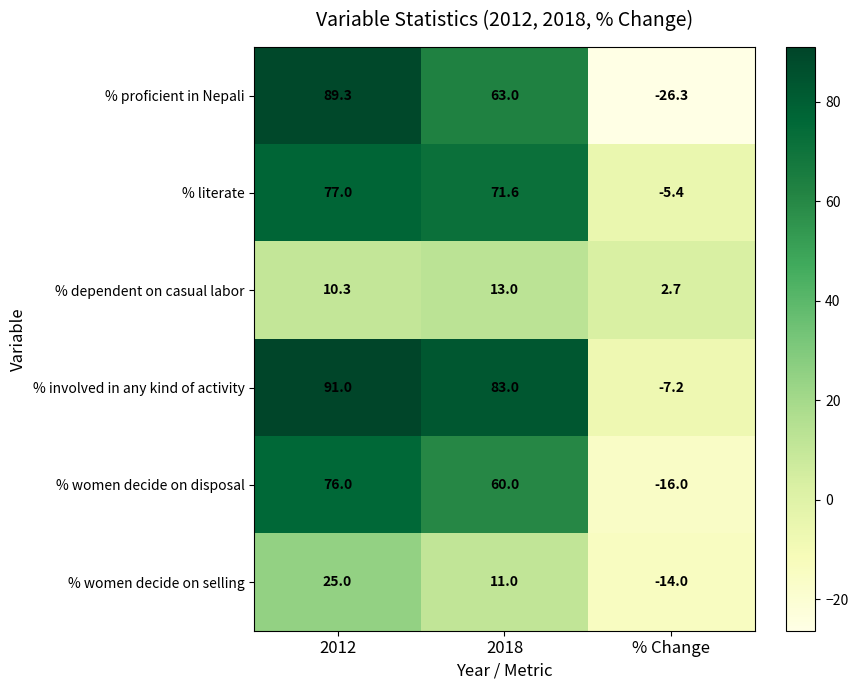

Which label corresponds to the largest value in the chart?

2012